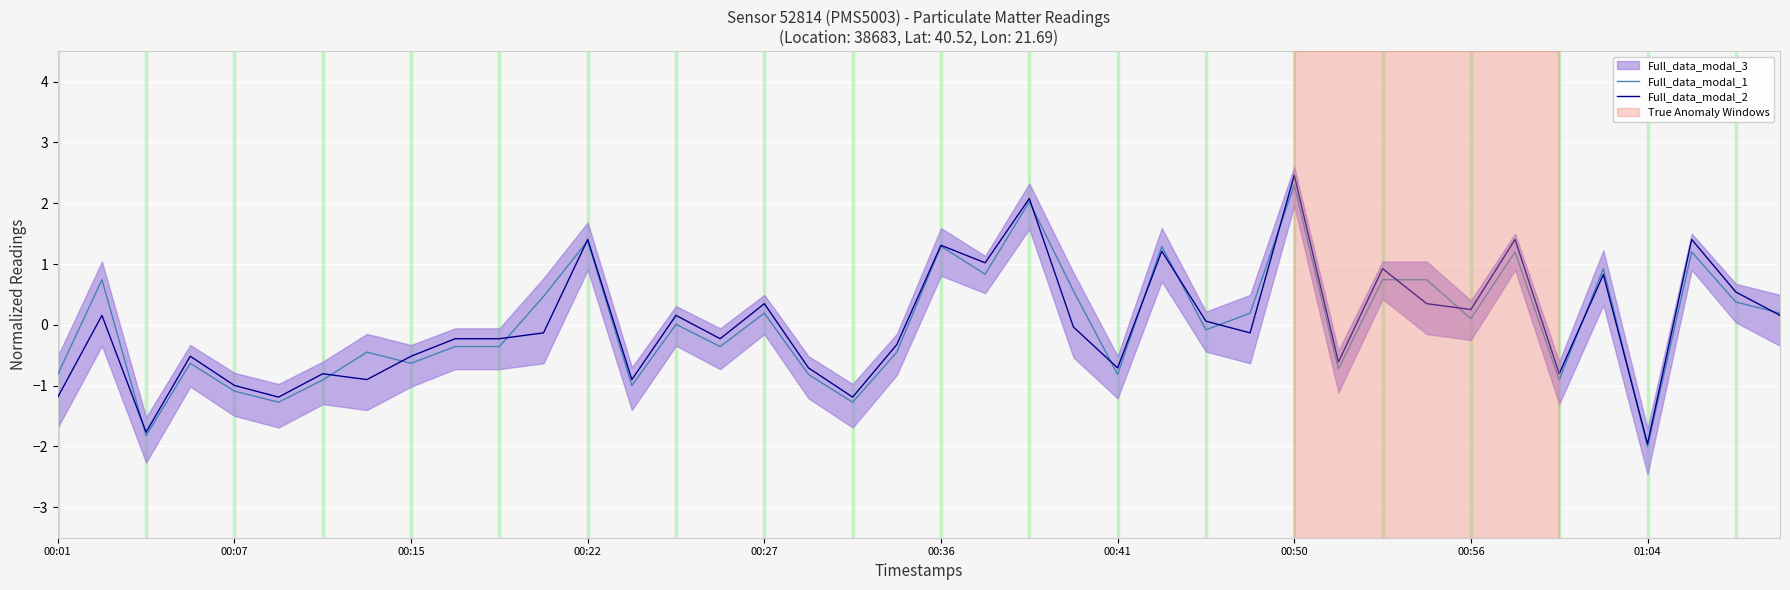

What is the difference between the second highest and second lowest values in the Full_data_modal_1 series?

3.8